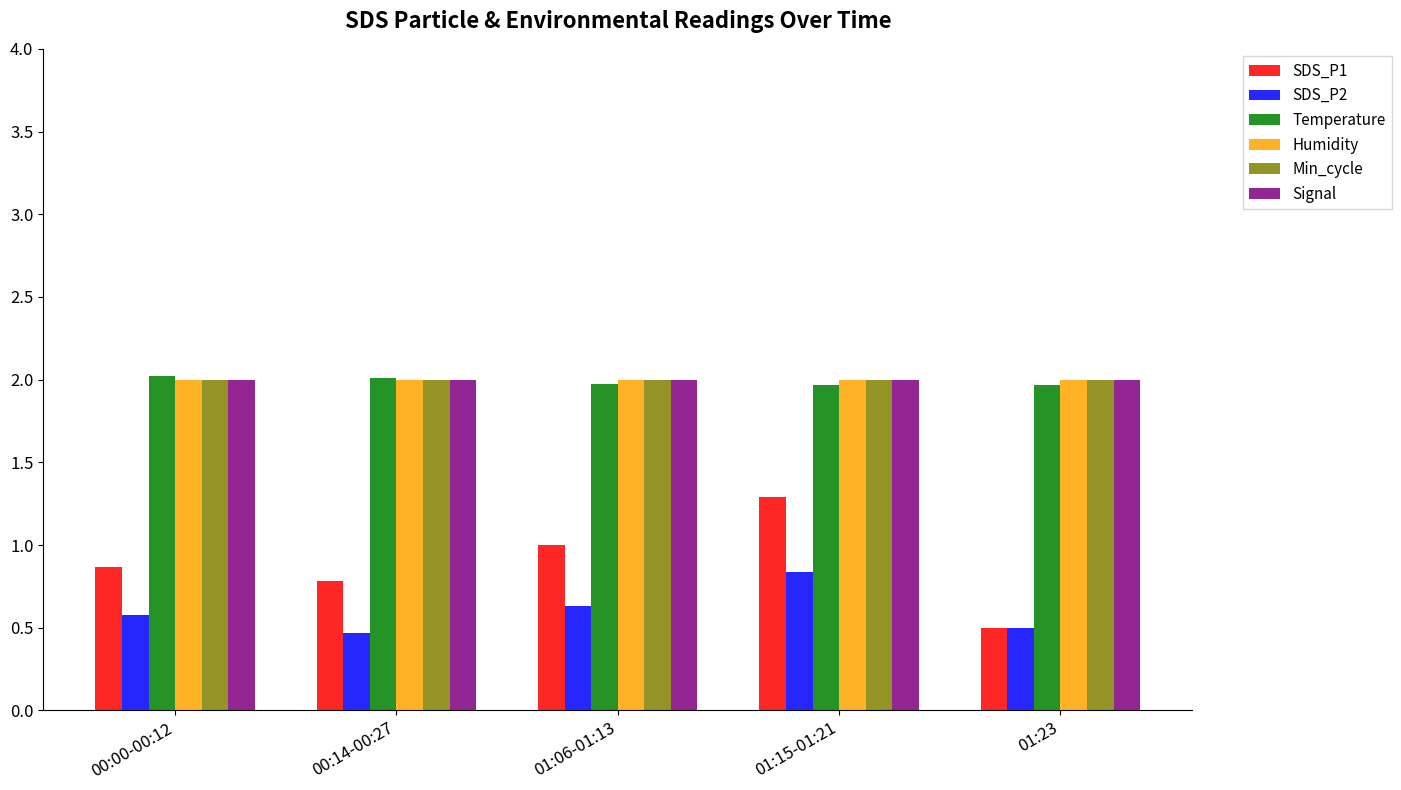

At how many categories does at least one series exceed 1?

5